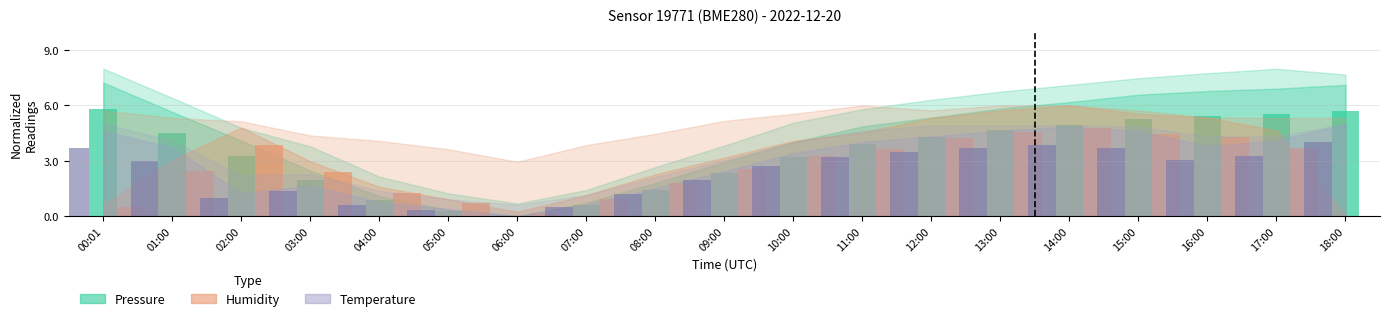

Is it true that humidity equals 1.1 at 11:00?

False